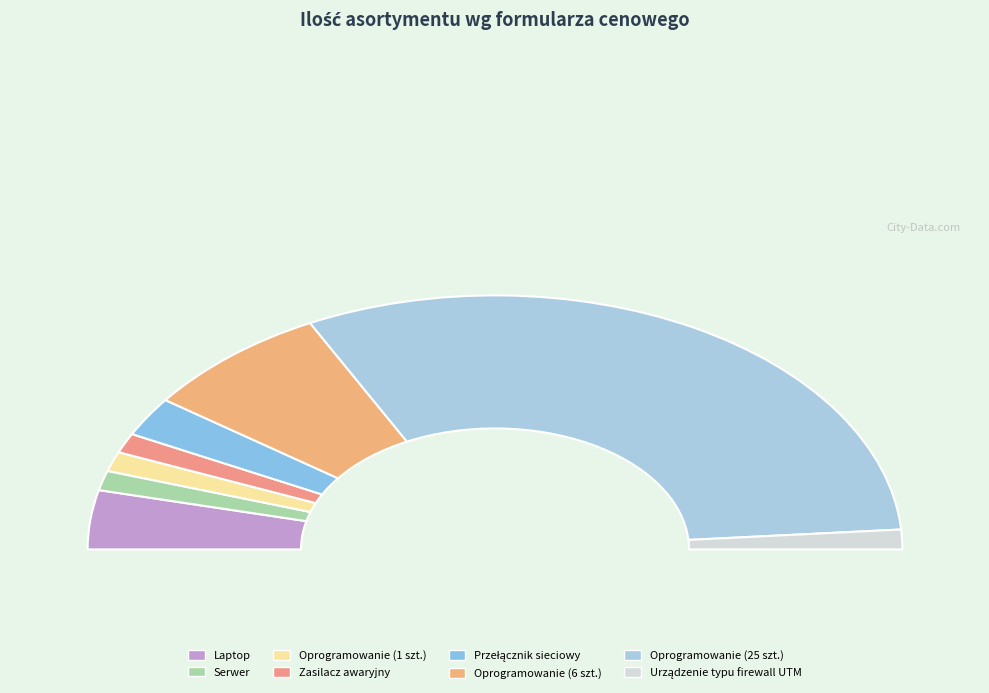

What is the change in value from Zasilacz awaryjny to Przełącznik sieciowy?

+1